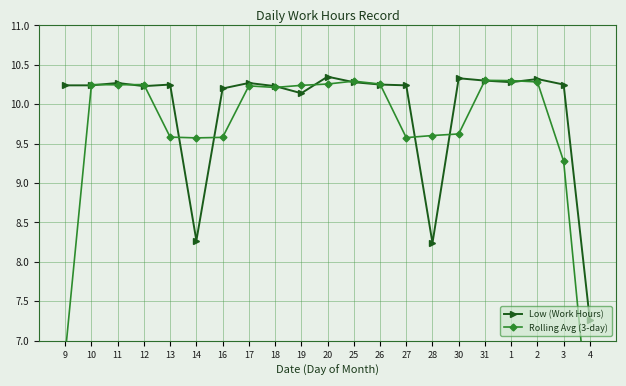

True or false: Rolling Avg (3-day) and Low (Work Hours) cross at least once.

True